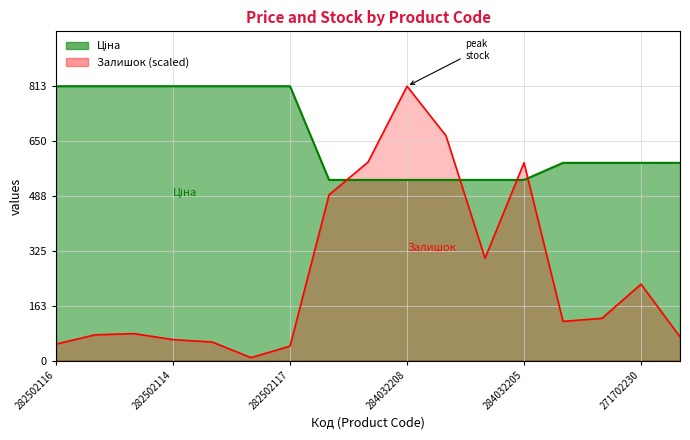

At which category is the sum across all series the highest?

284032208